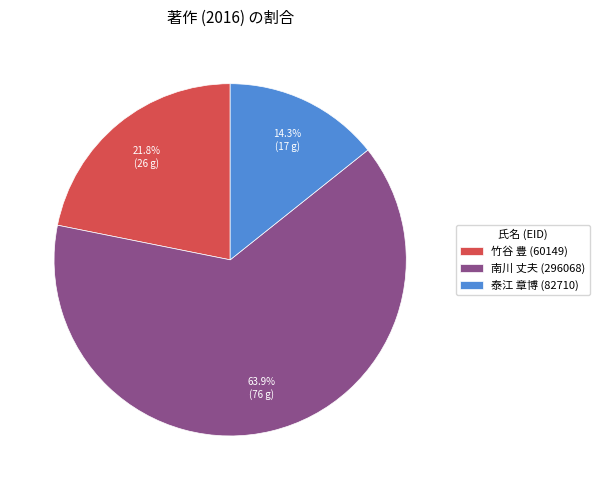

How much of the chart is everything except 南川 丈夫 (296068)?

36.1%